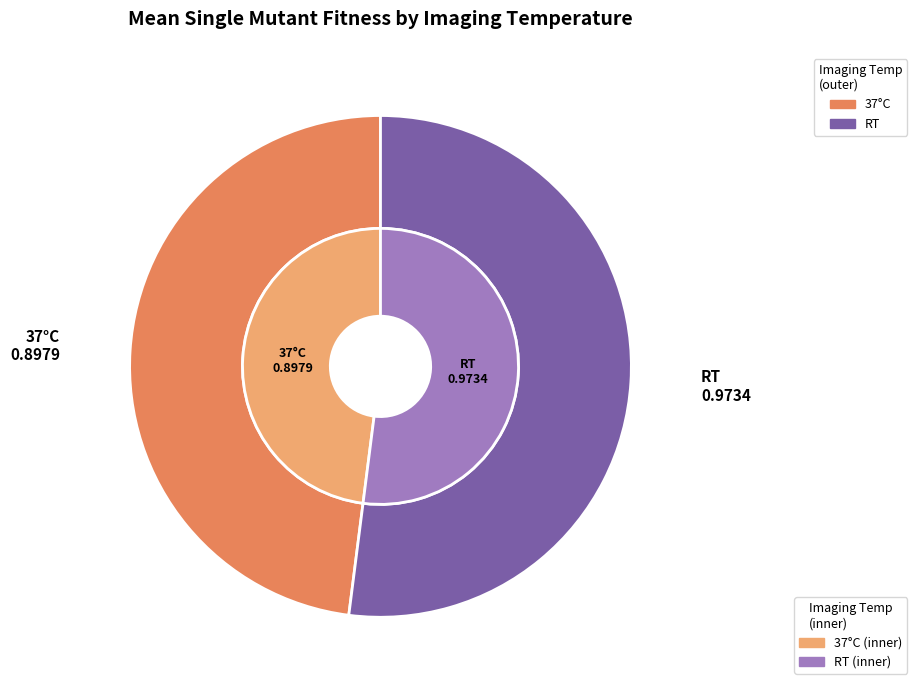

What percentage is the 37 slice, to the nearest percent?

48%